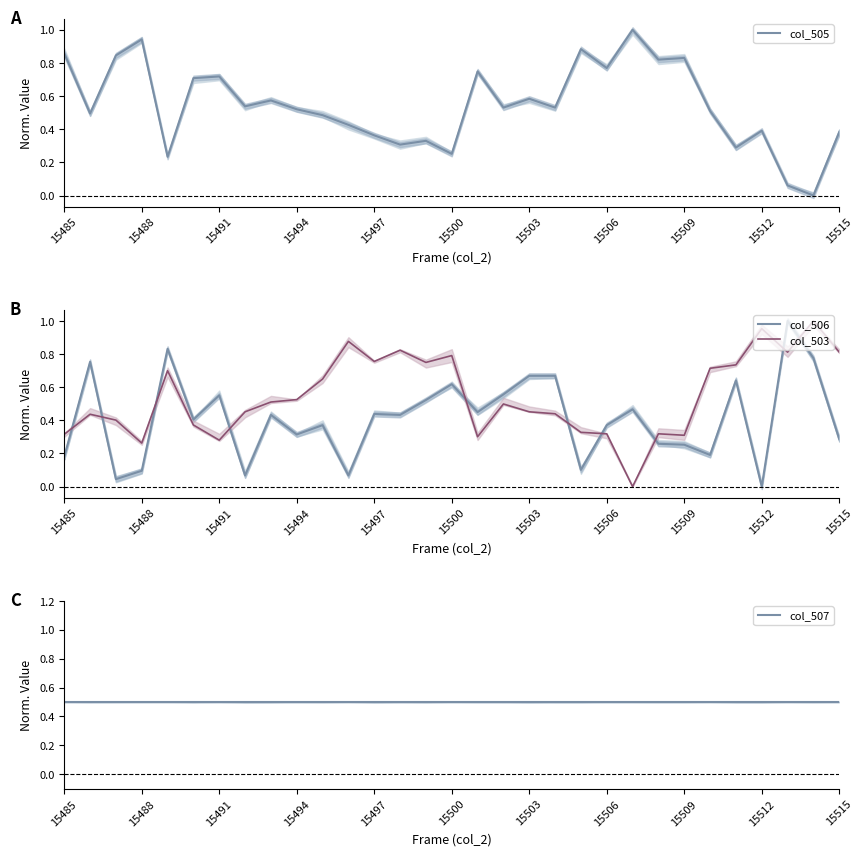

True or false: col_506 and col_503 cross at least once.

True